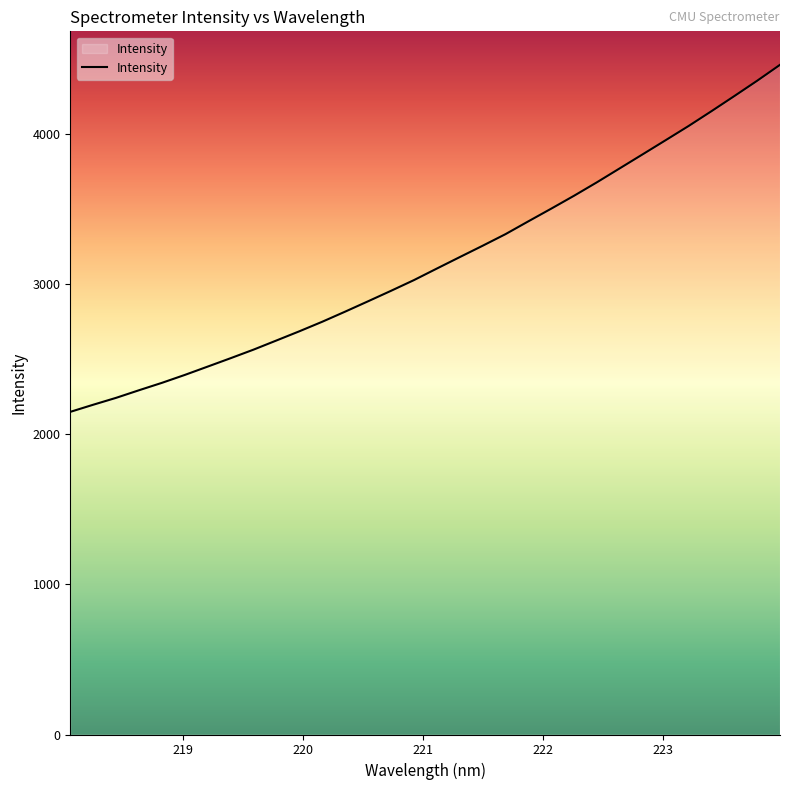

What is the smallest value displayed?

2148.1